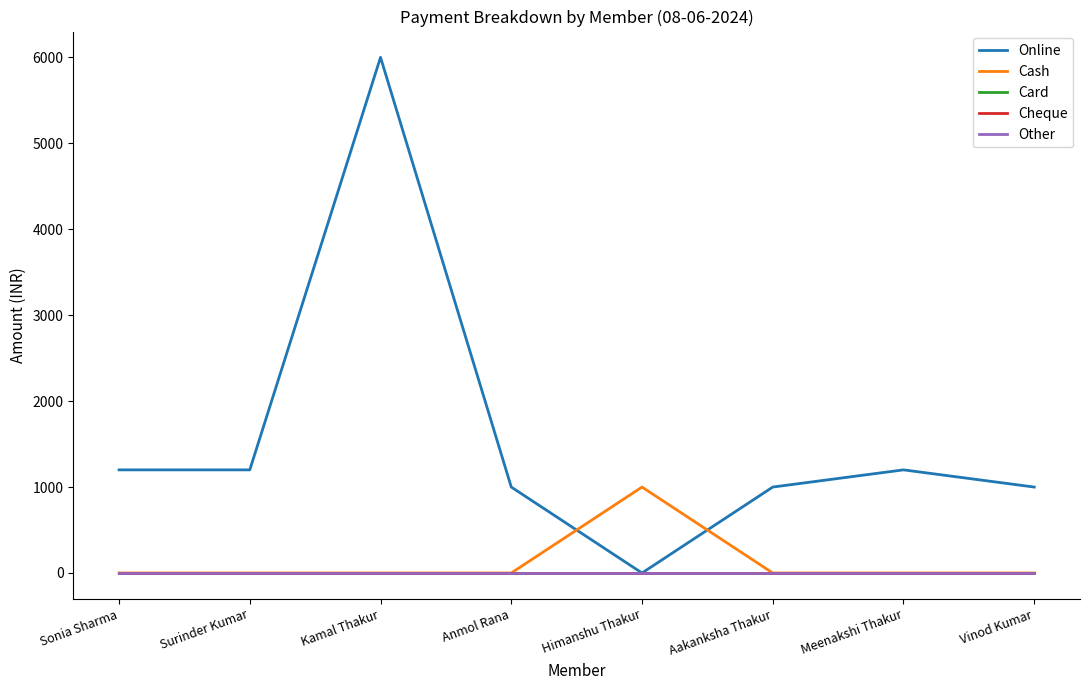

Reading left to right, what are all the values shown in this chart?

Online: 1200	1200	6000	1000	0	1000	1200	1000
Cash: 0	0	0	0	1000	0	0	0
Card: 0	0	0	0	0	0	0	0
Cheque: 0	0	0	0	0	0	0	0
Other: 0	0	0	0	0	0	0	0